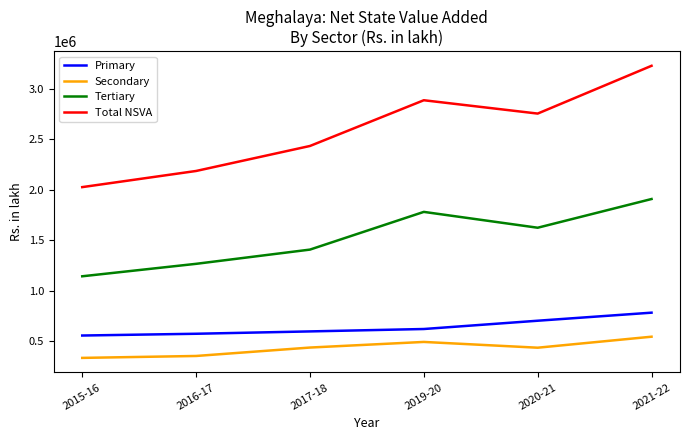

What is the maximum value shown in the chart?

3231528.3